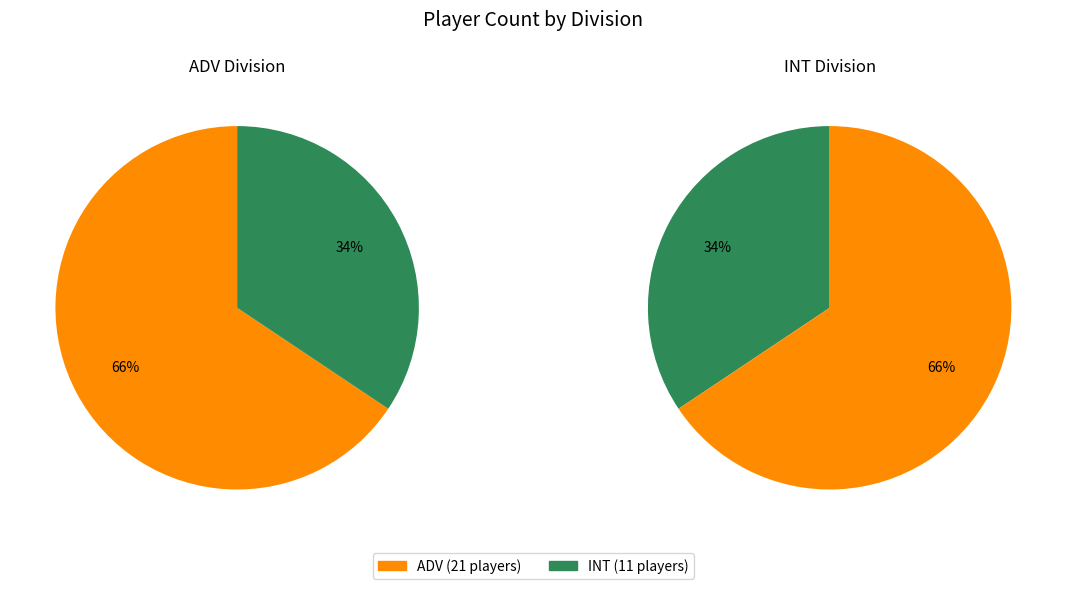

What percentage do ADV and INT together represent?

100.0%